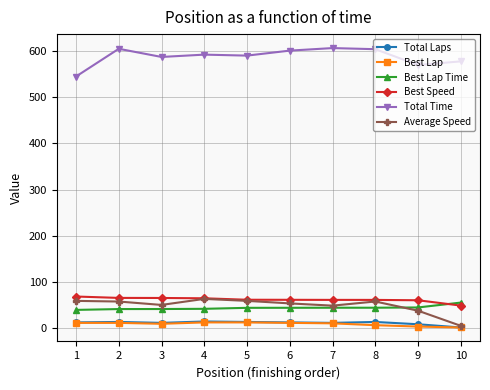

What is the value of the Best Lap Time point at the 6th from the left?

43.7